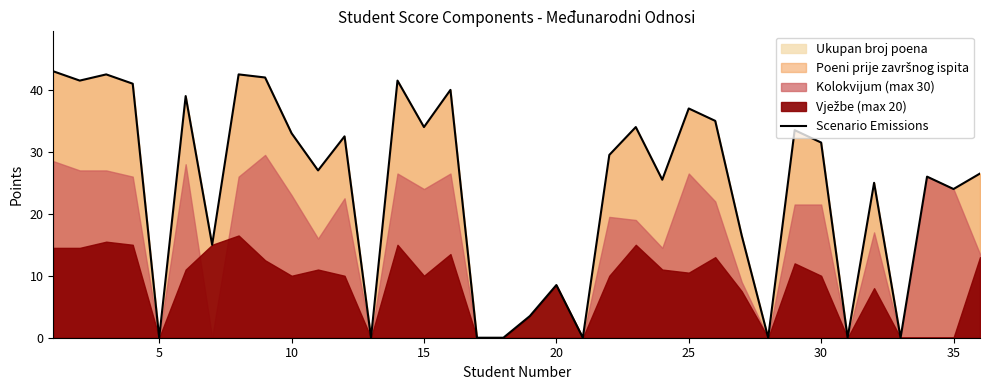

How many interior local valleys (lower than both neighbors) does the data have?

12